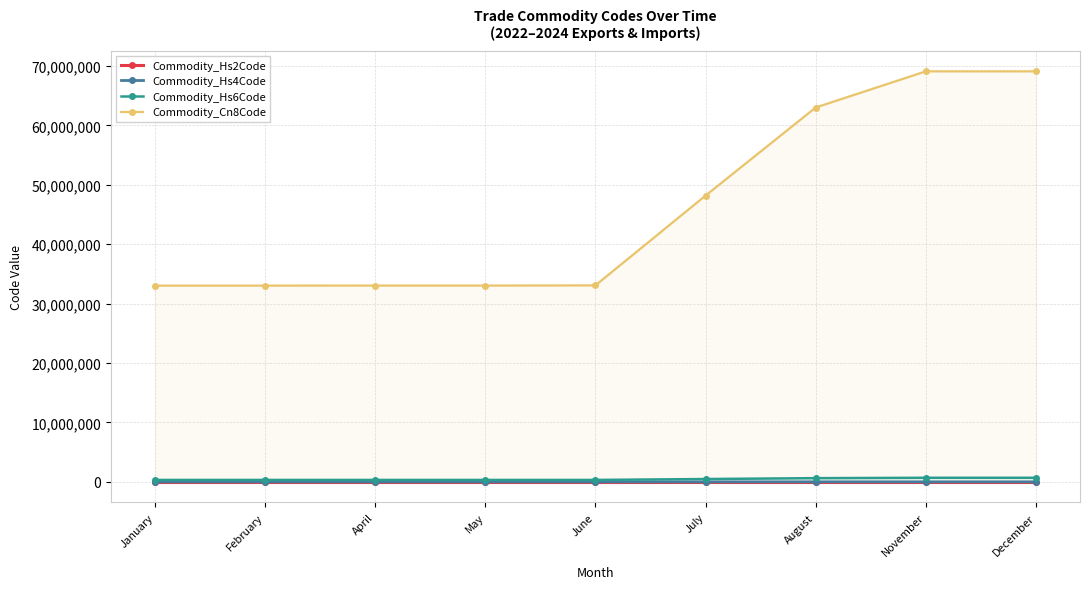

True or false: Commodity_Hs6Code has a value of 363935 at November.

False